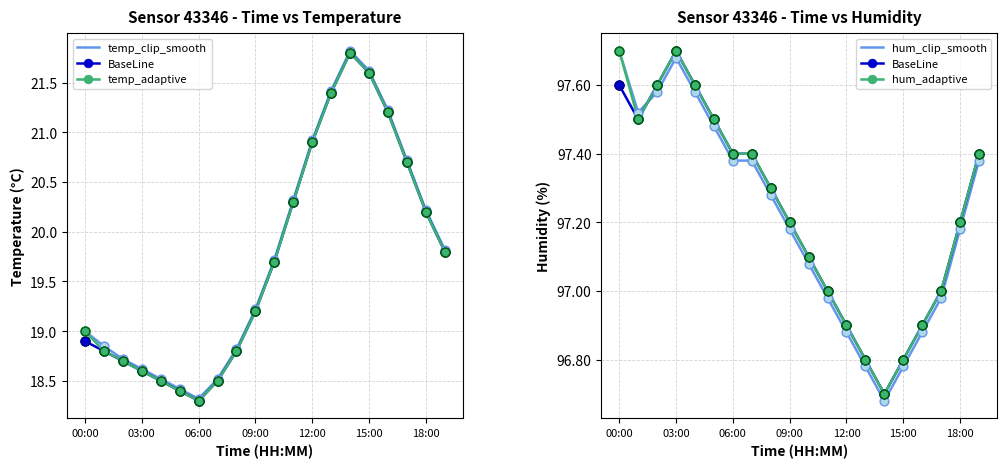

Is the value of hum_adaptive at 15 greater than the value of temp_clip_smooth at 11?

Yes